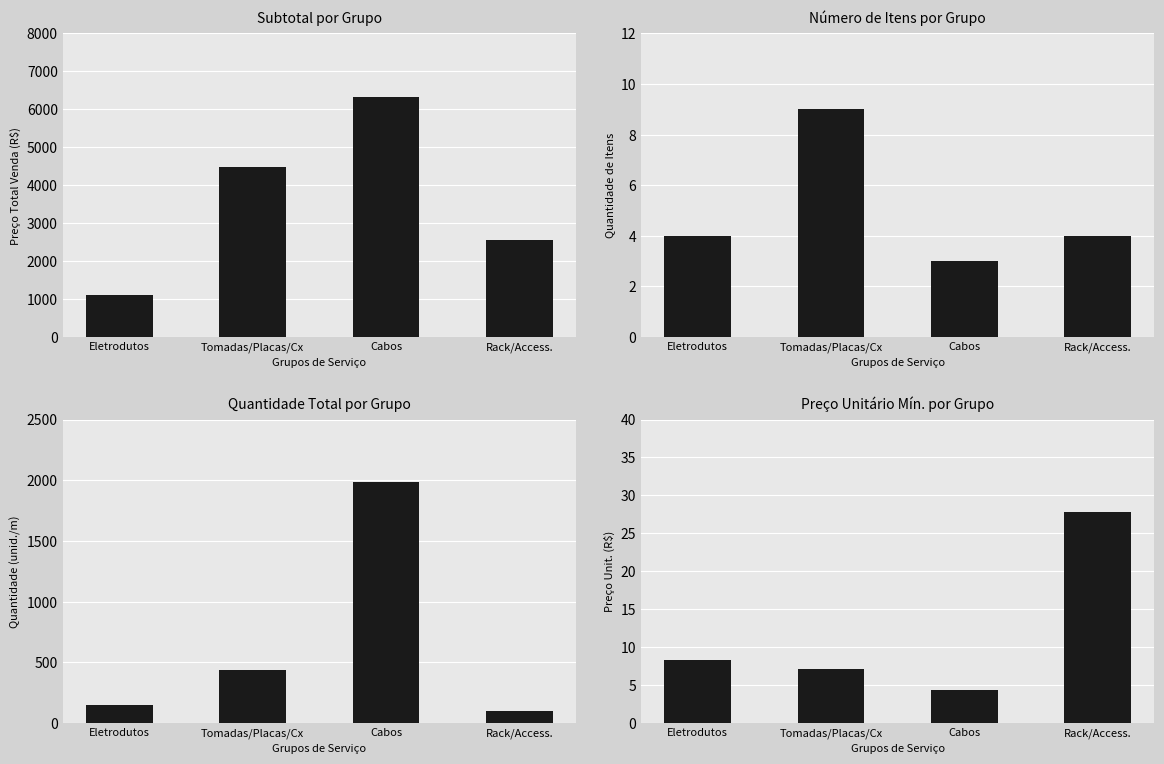

List the series in order of their peak value, lowest first.

Número de Itens por Grupo, Preço Unitário Mín. por Grupo, Quantidade Total por Grupo, Subtotal por Grupo